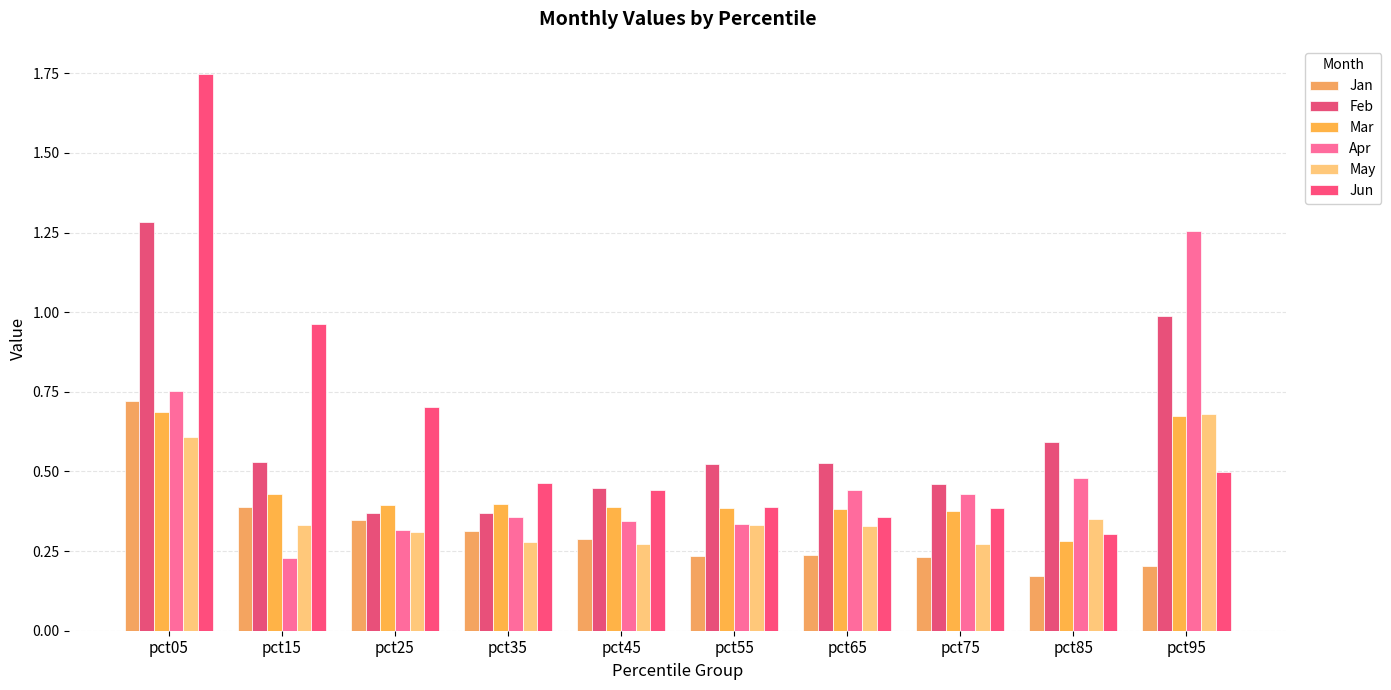

Which has a higher value, pct85 or pct65?

pct65